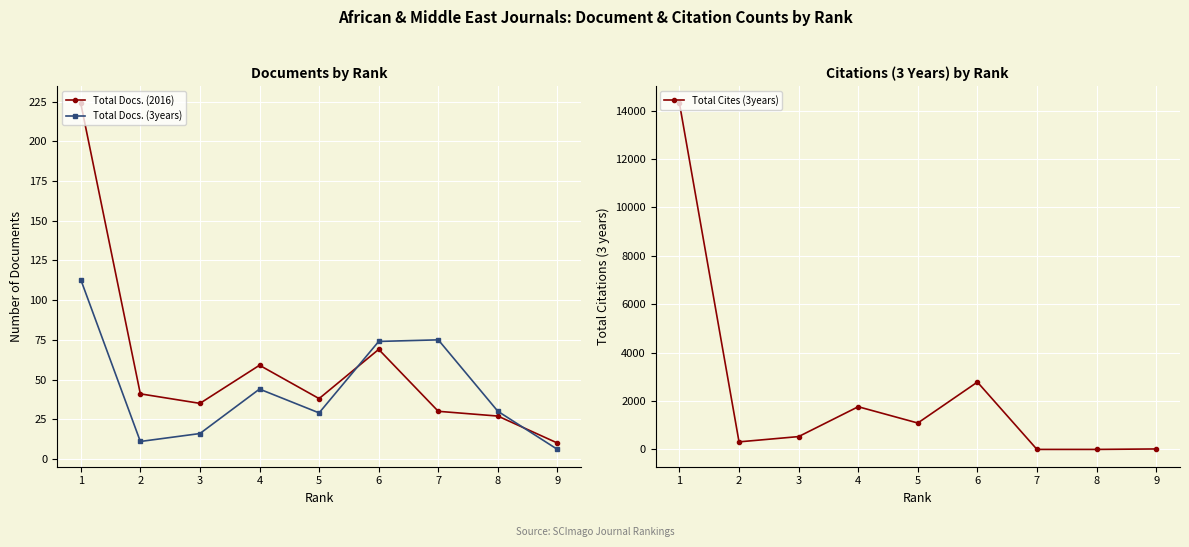

Between which two adjacent categories do Total Docs. (3years) and Total Cites (3years) first intersect?

9 and 8